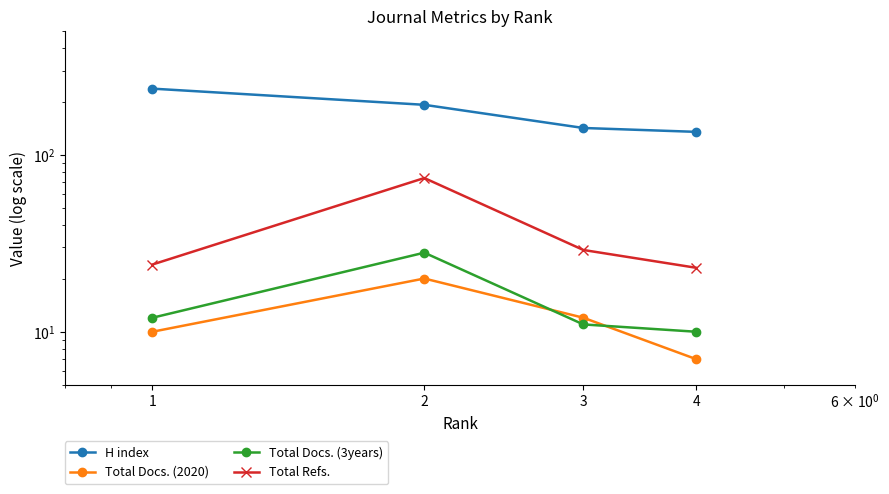

At 2, list the series in order from largest to smallest.

H index, Total Refs., Total Docs. (3years), Total Docs. (2020)